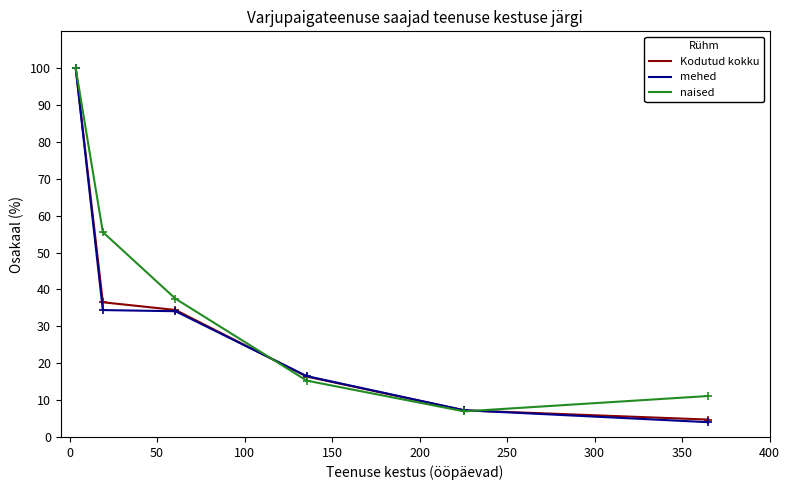

True or false: mehed has more than 2 points higher than both neighbors.

False